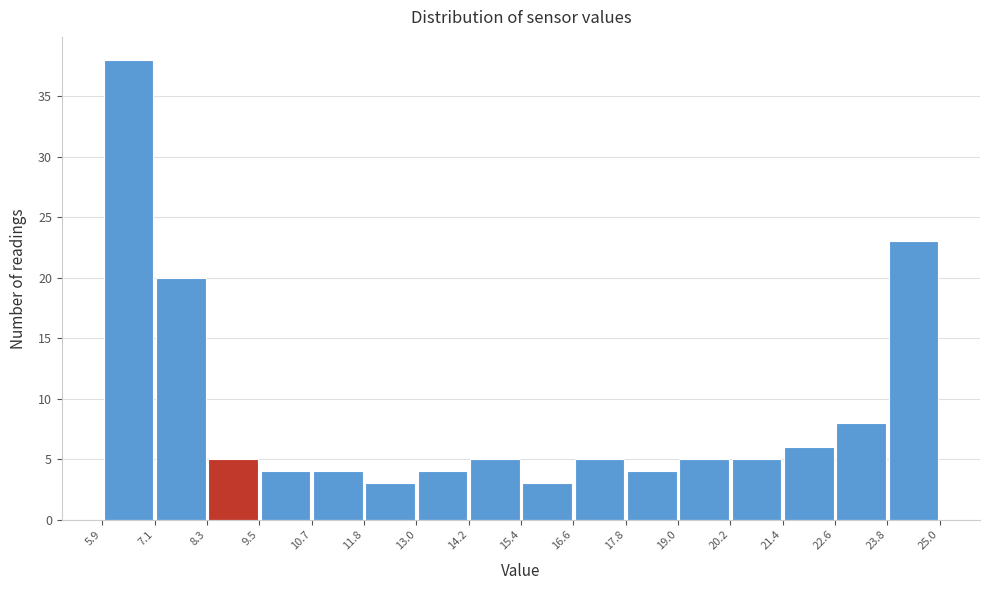

Reading left to right, list every bar in this chart as the range it spans on the x-axis followed by its height. The values are not printed on the chart, so give them approximately, as read against the axis.

5.9 to 7.1: 38
7.1 to 8.3: 20
8.3 to 9.5: 5
9.5 to 10.7: 4
10.7 to 11.8: 4
11.8 to 13.0: 3
13.0 to 14.2: 4
14.2 to 15.4: 5
15.4 to 16.6: 3
16.6 to 17.8: 5
17.8 to 19.0: 4
19.0 to 20.2: 5
20.2 to 21.4: 5
21.4 to 22.6: 6
22.6 to 23.8: 8
23.8 to 25.0: 23